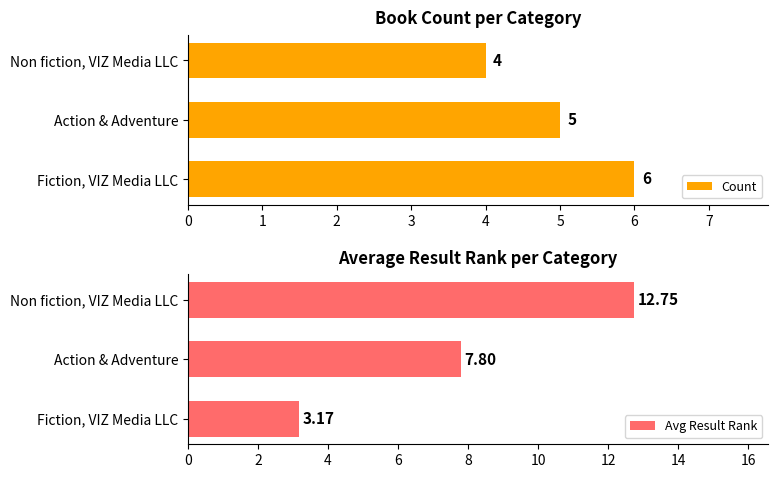

Reading left to right, list all the values displayed in this chart.

Count: 6.0	5.0	4.0
Avg Result Rank: 3.2	7.8	12.8